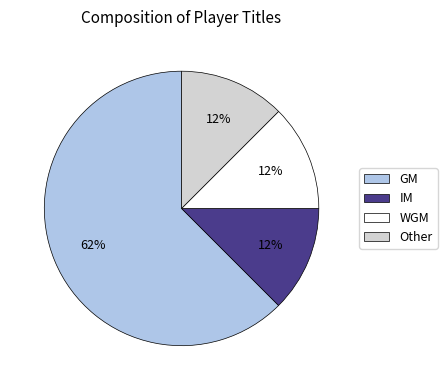

What is the largest slice in the pie chart?

GM